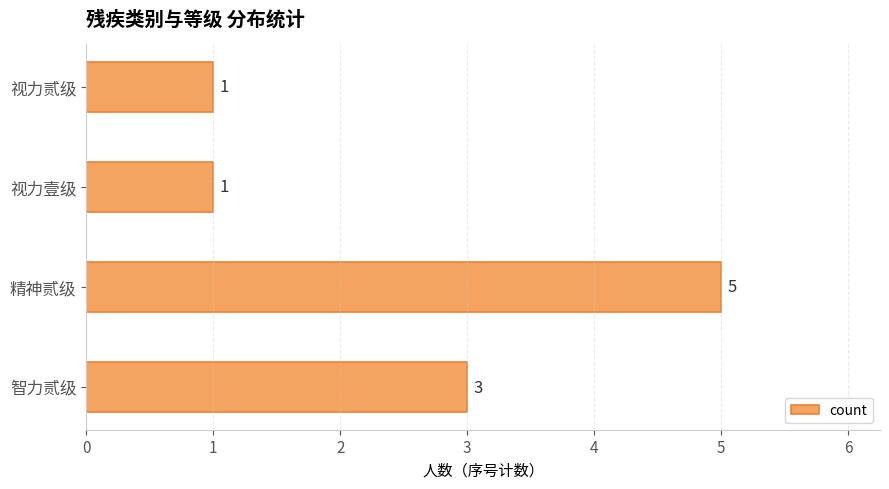

Reading bottom to top, list all the values displayed in this chart.

智力贰级=3	精神贰级=5	视力壹级=1	视力贰级=1